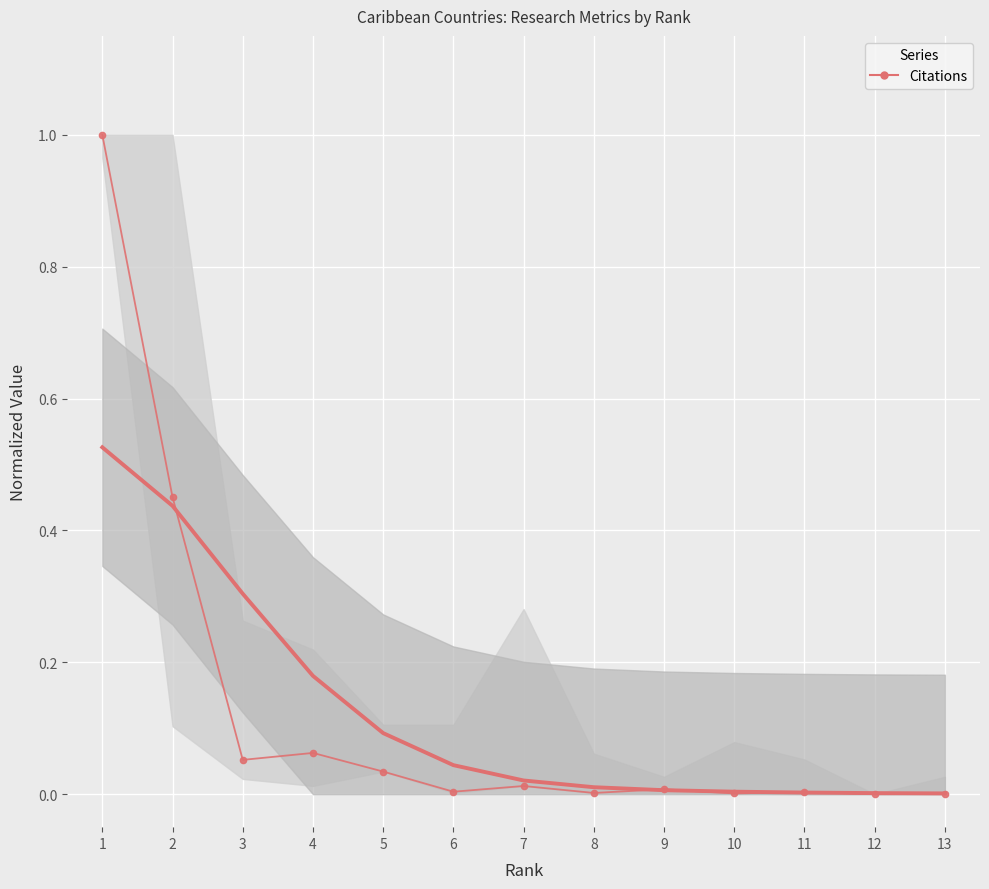

What is the sum of all Citations (normalized) values?

1.6